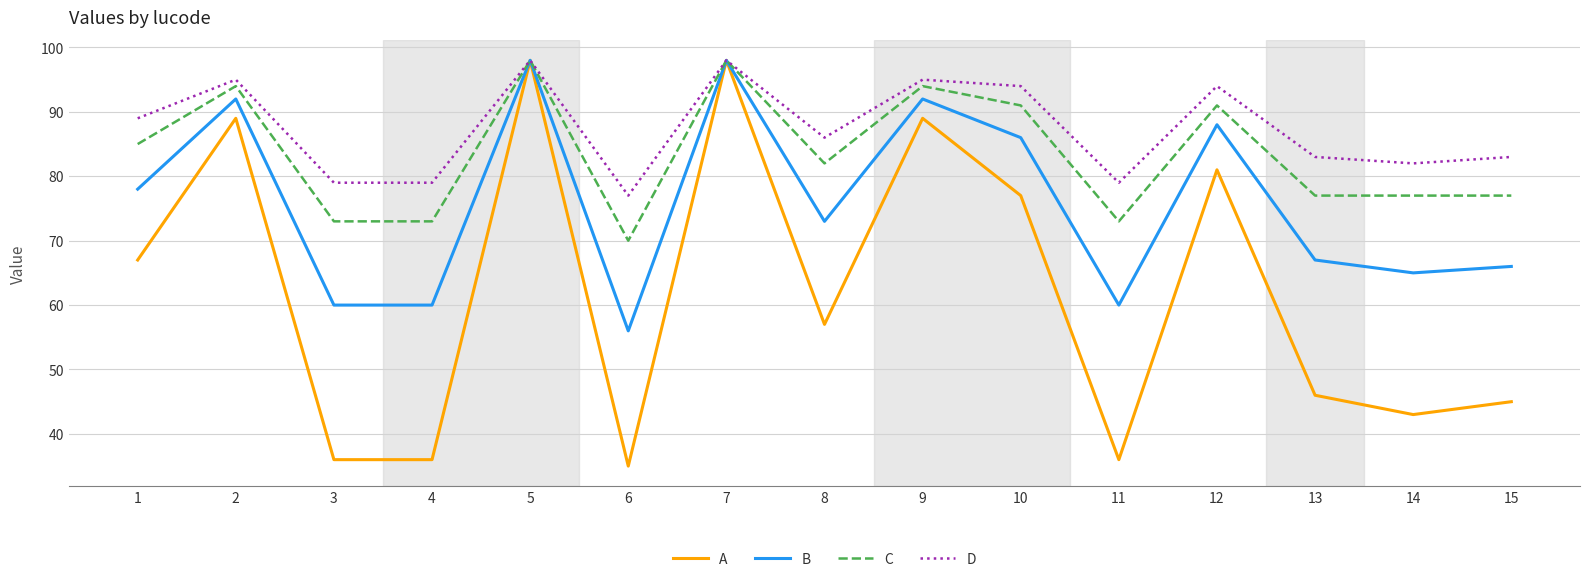

What is the minimum value for A?

35